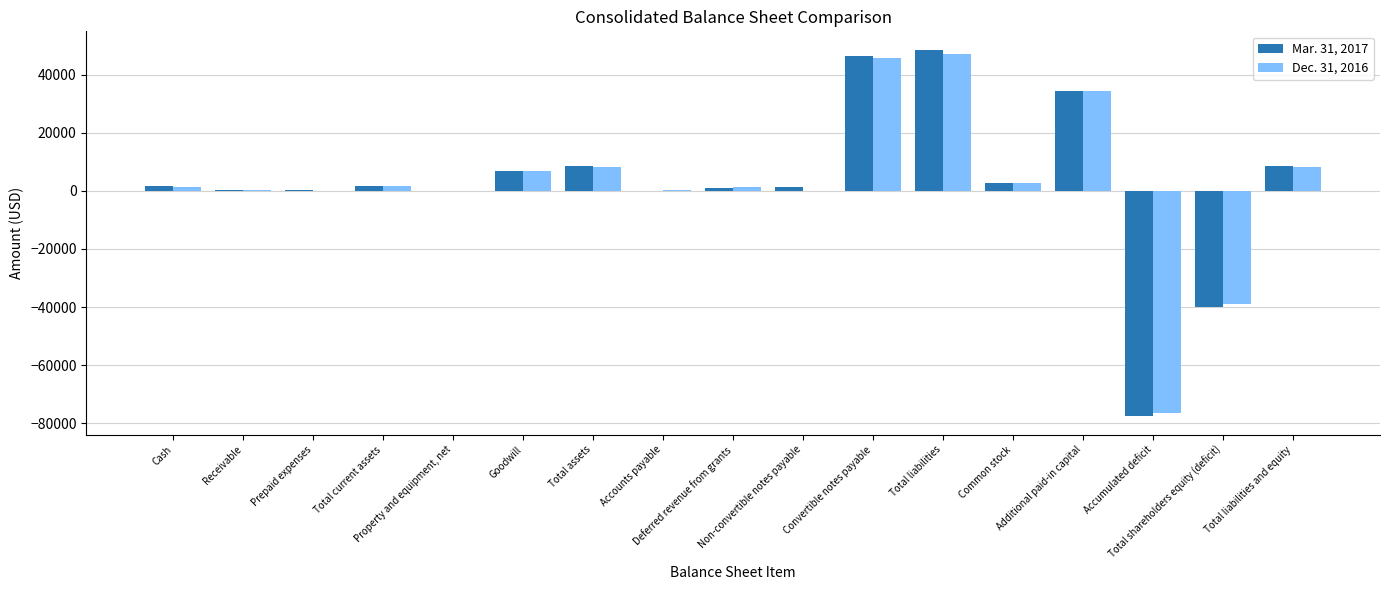

What is the greatest value displayed?

48574